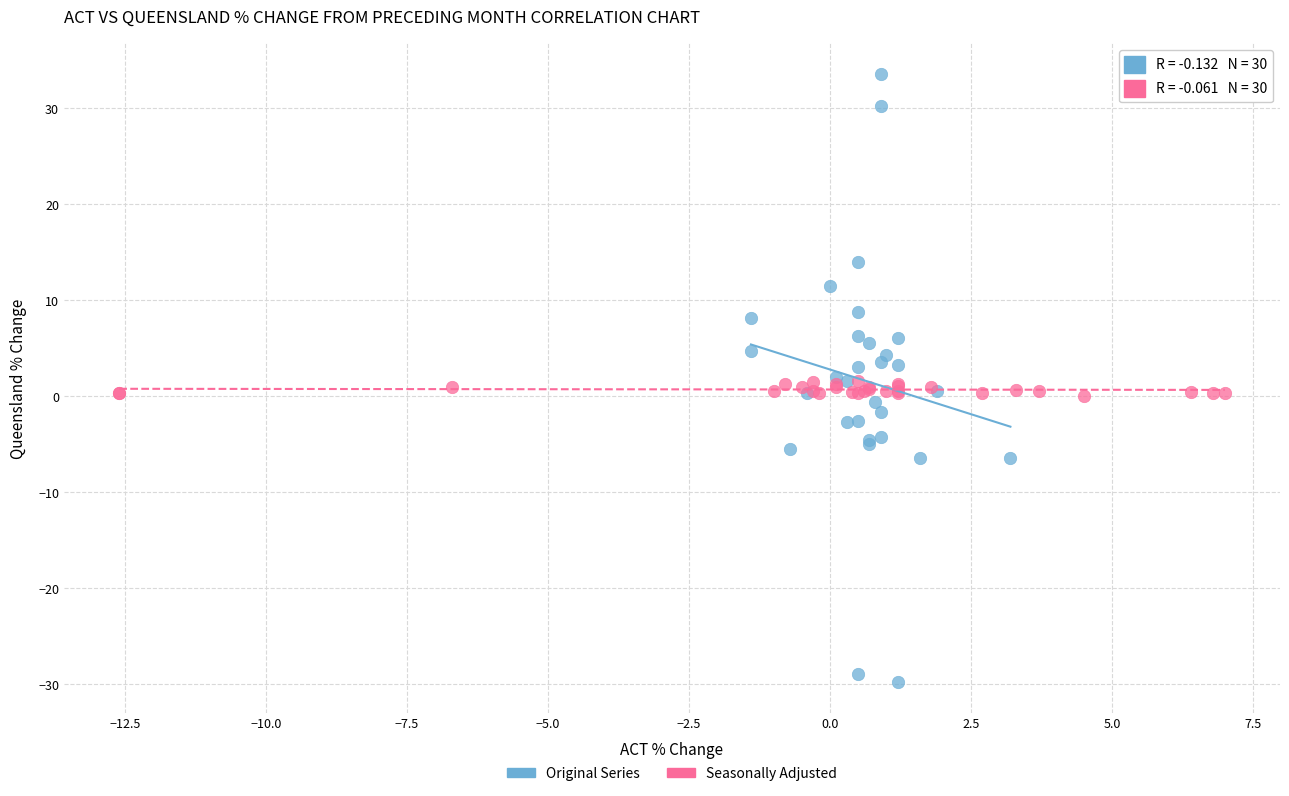

Which series has the widest spread of Y values?

Original Series